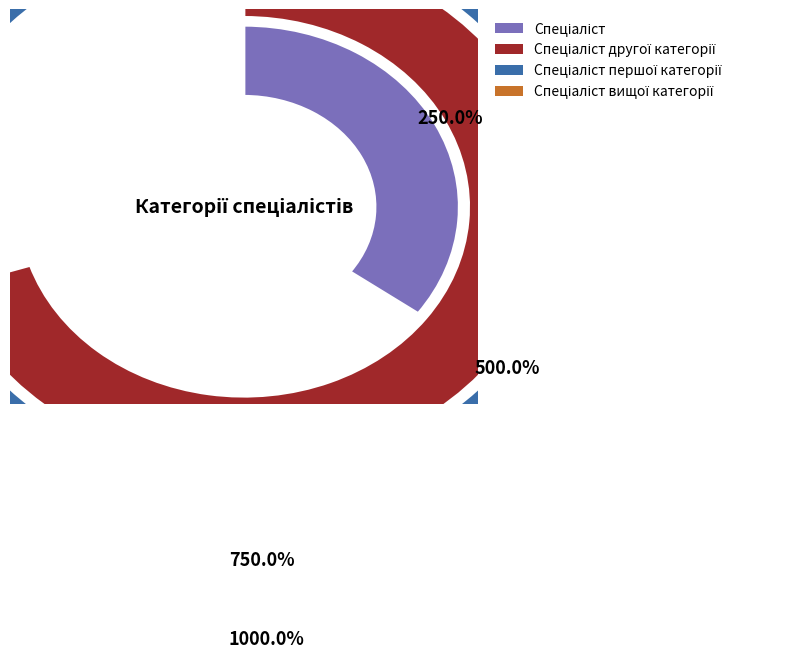

Which slice is the smallest?

Спеціаліст